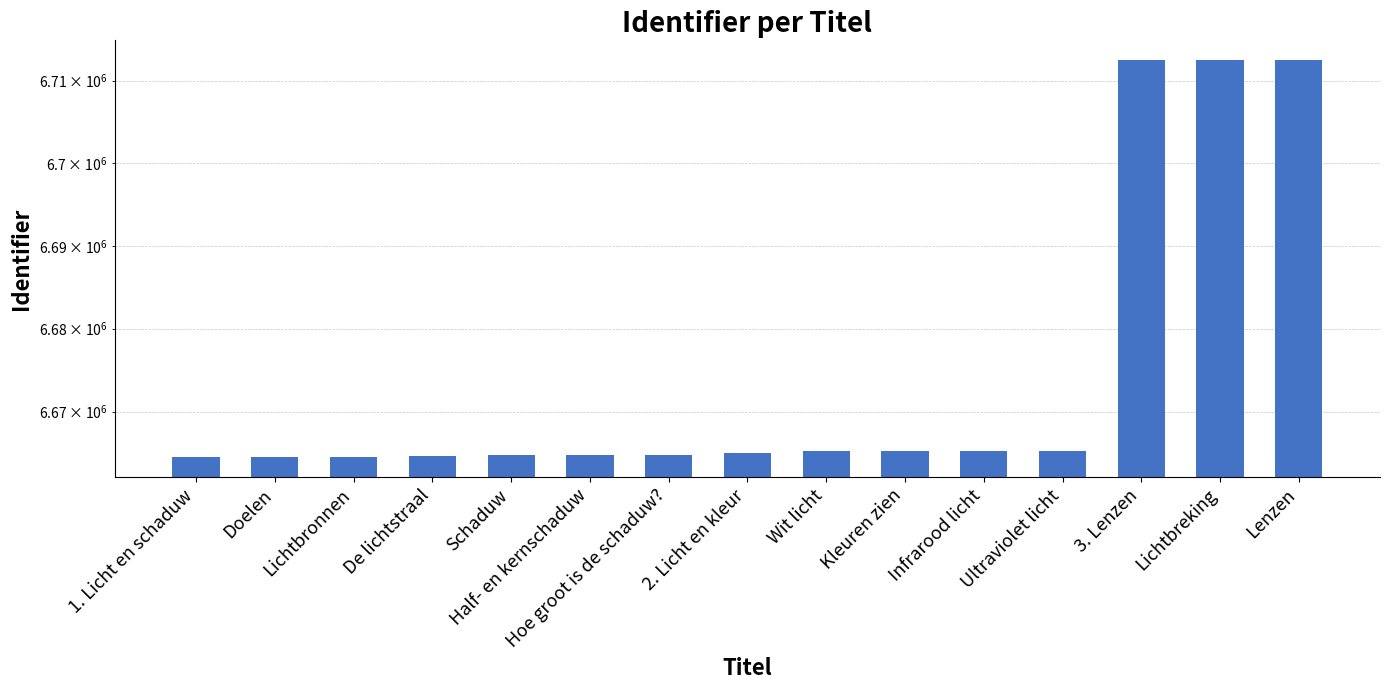

List the labels in order of value, smallest first.

1. Licht en schaduw, Doelen, Lichtbronnen, De lichtstraal, Schaduw, Half- en kernschaduw, Hoe groot is de schaduw?, 2. Licht en kleur, Wit licht, Kleuren zien, Infrarood licht, Ultraviolet licht, 3. Lenzen, Lichtbreking, Lenzen